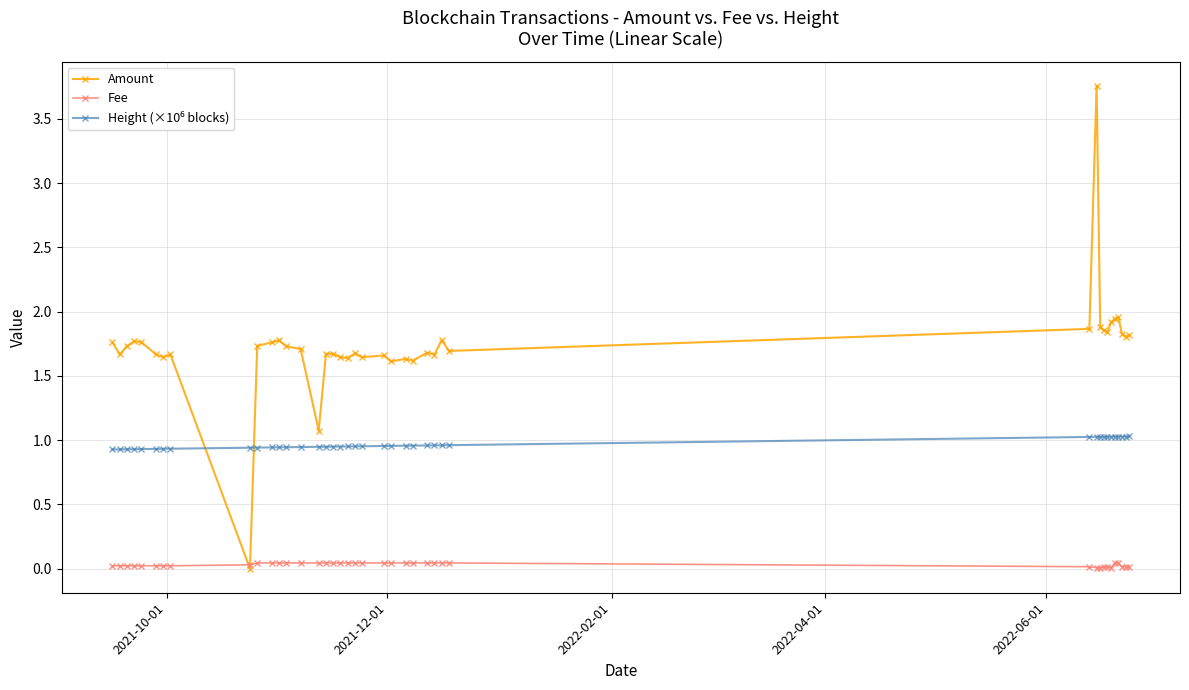

True or false: Amount has more than 1 points higher than both neighbors.

True